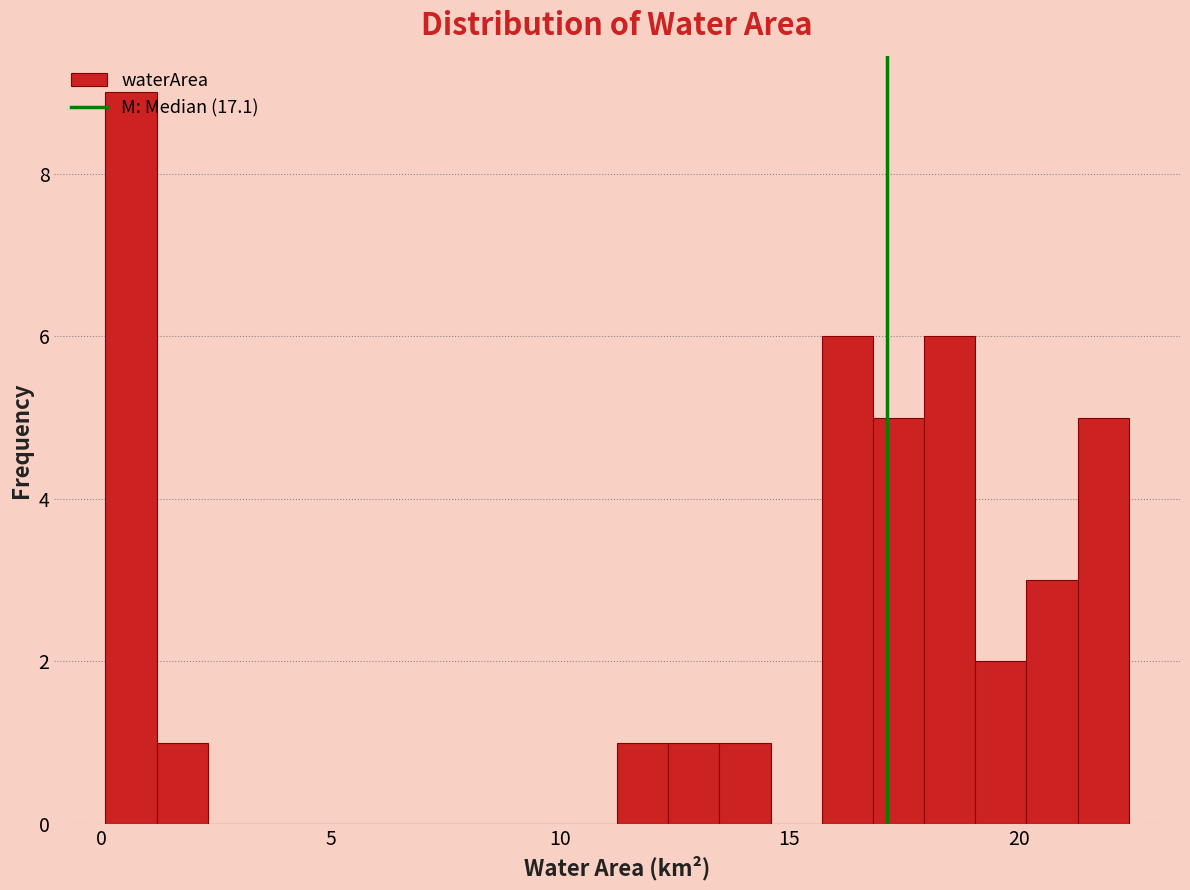

Around what value on the x-axis is the tallest bar? Give the approximate position of its centre, as read against the axis.

0.5